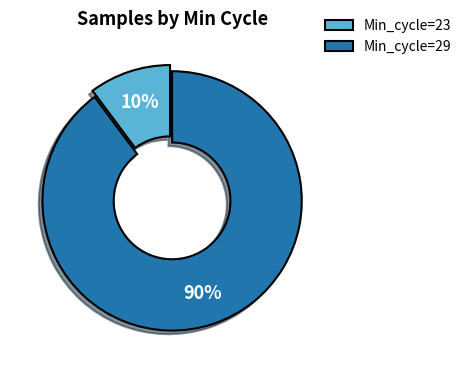

Is the sum of Min_cycle=29 and Min_cycle=23 greater than half?

Yes